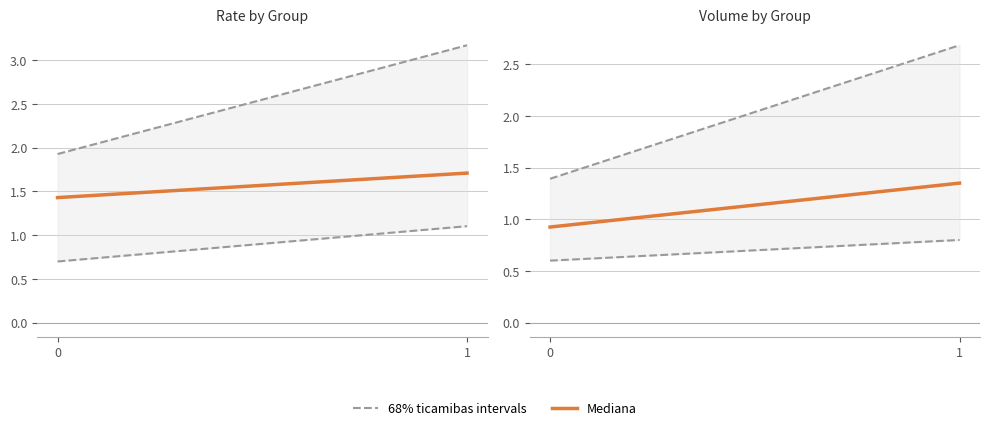

What is the approximate value of 68% ticamibas intervals at 0?

1.4